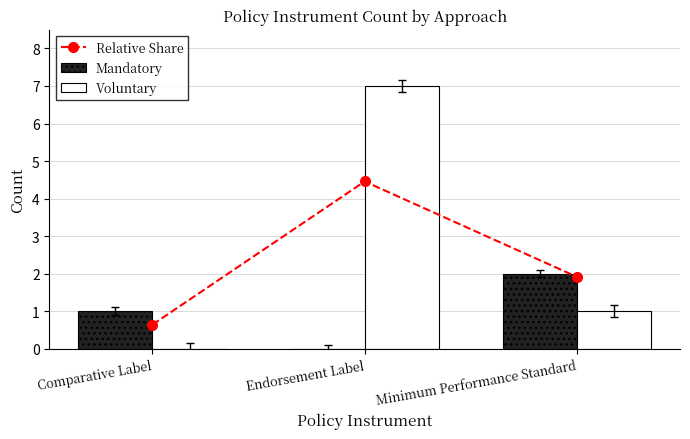

What is the value of the Mandatory bar at the 1st from the left?

1.0